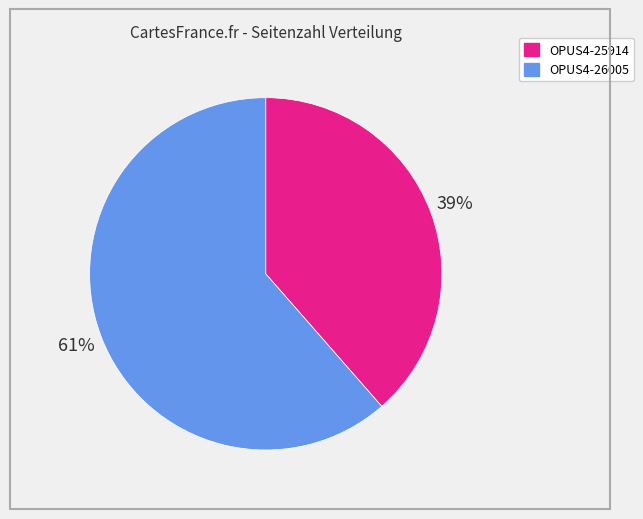

Which slice represents more than half of the pie?

OPUS4-26005